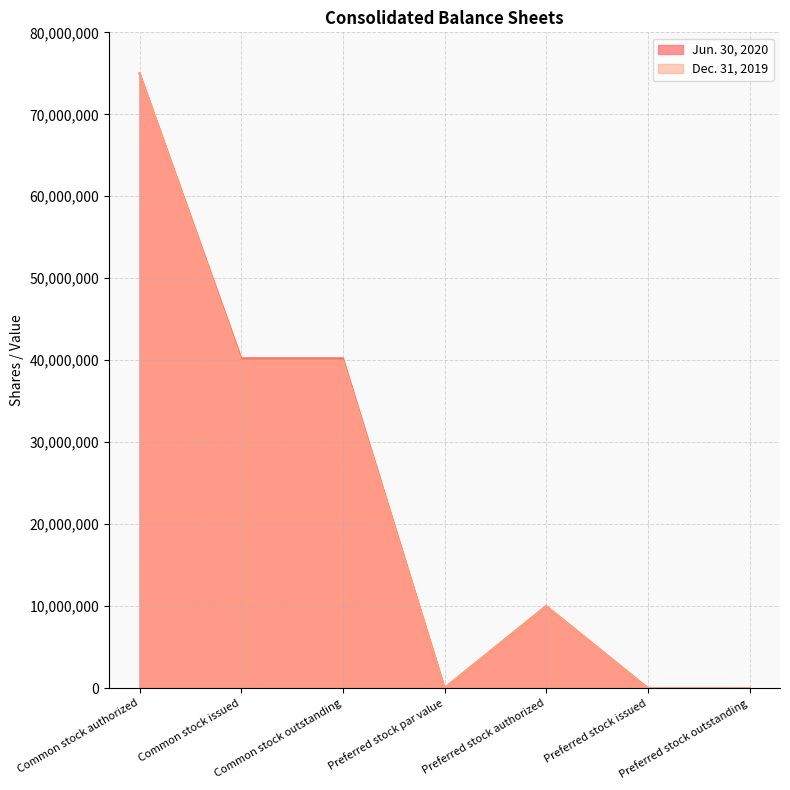

What is the sum of the Dec. 31, 2019 values at Preferred stock issued and Common stock issued?

39941000